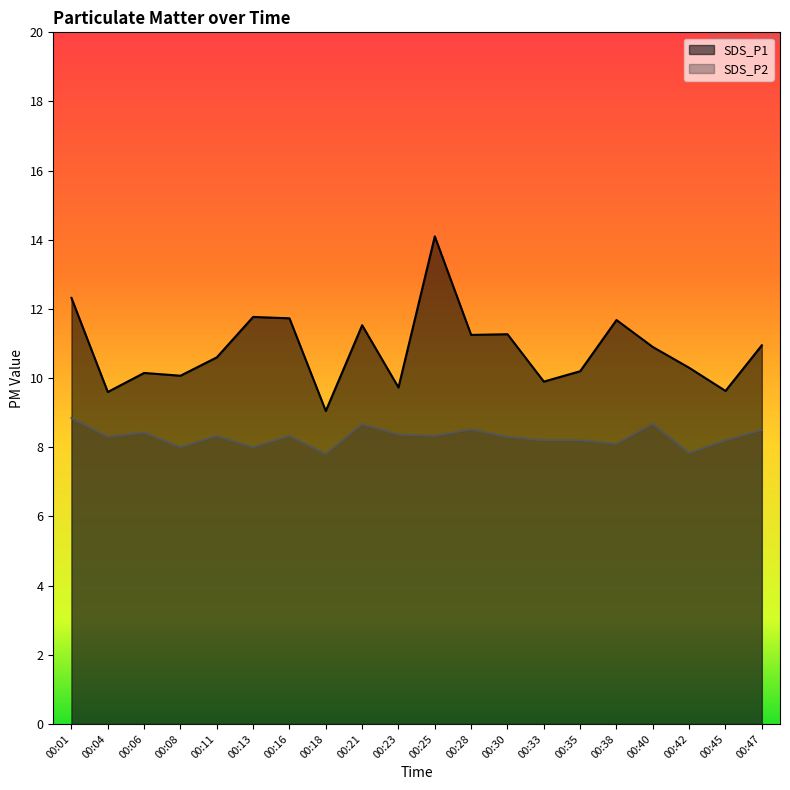

What is the difference between the SDS_P2 values at 00:47 and 00:18?

0.7